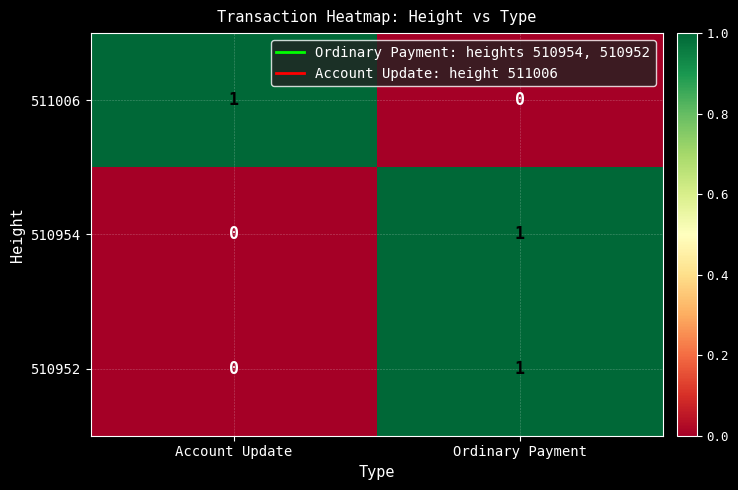

Rank the categories by 510952 value from highest to lowest.

Ordinary Payment, Account Update